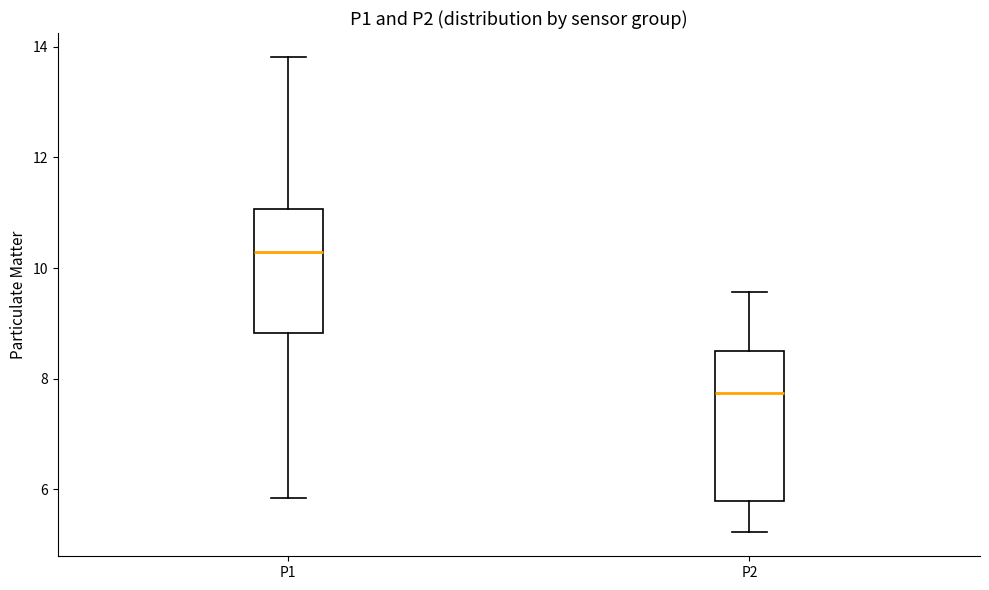

Reading left to right, transcribe this box plot: for each box, give where its median line is, the range the box spans, and where its two whiskers end, as read against the y-axis. The values are not printed on the chart, so give them approximately, as read against the axis.

P1: median 10.2, box 8.8 to 11.0, whiskers 5.8 to 13.8
P2: median 7.8, box 5.8 to 8.6, whiskers 5.2 to 9.6